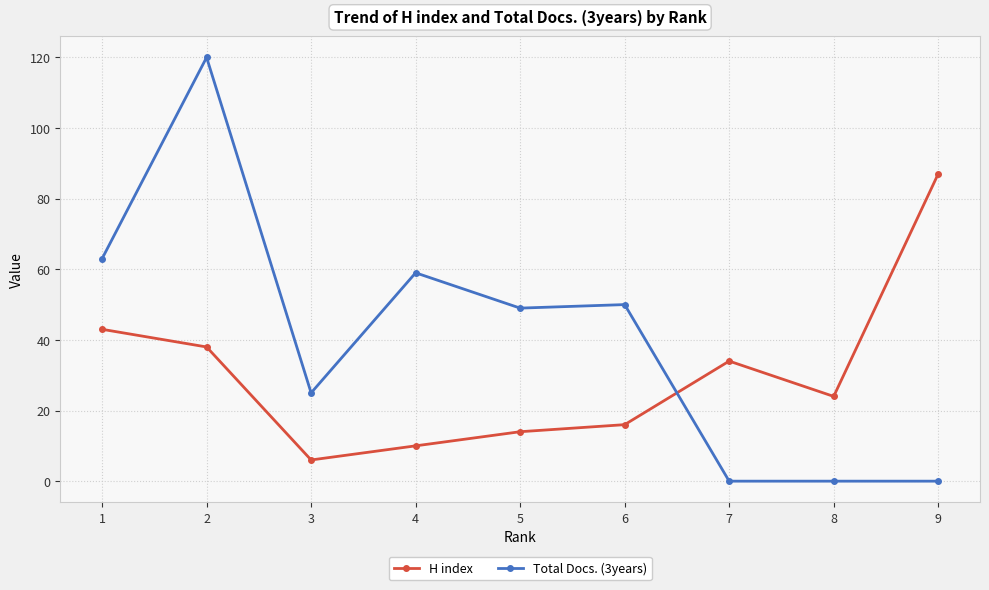

Reading left to right, extract all data points from this chart.

H index: 1=43	2=38	3=6	4=10	5=14	6=16	7=34	8=24	9=87
Total Docs. (3years): 1=63	2=120	3=25	4=59	5=49	6=50	7=0	8=0	9=0